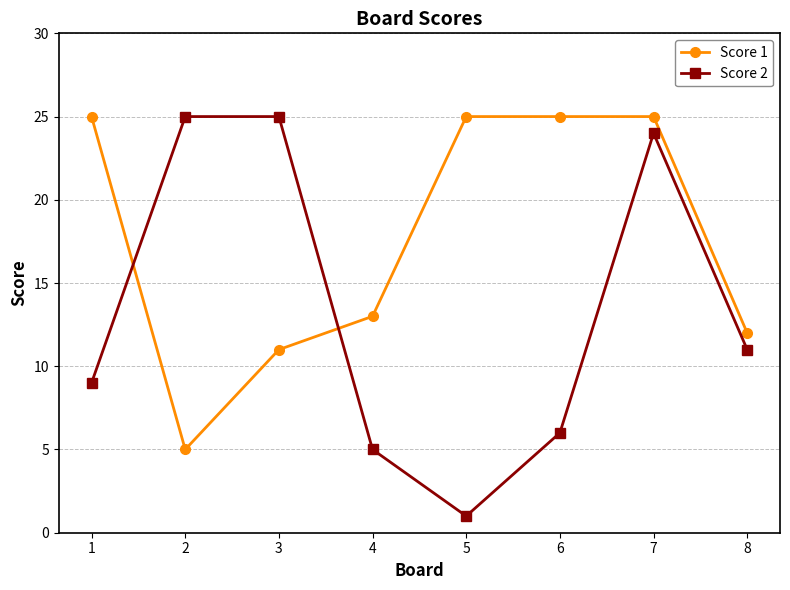

How many distinct data groups are displayed?

2